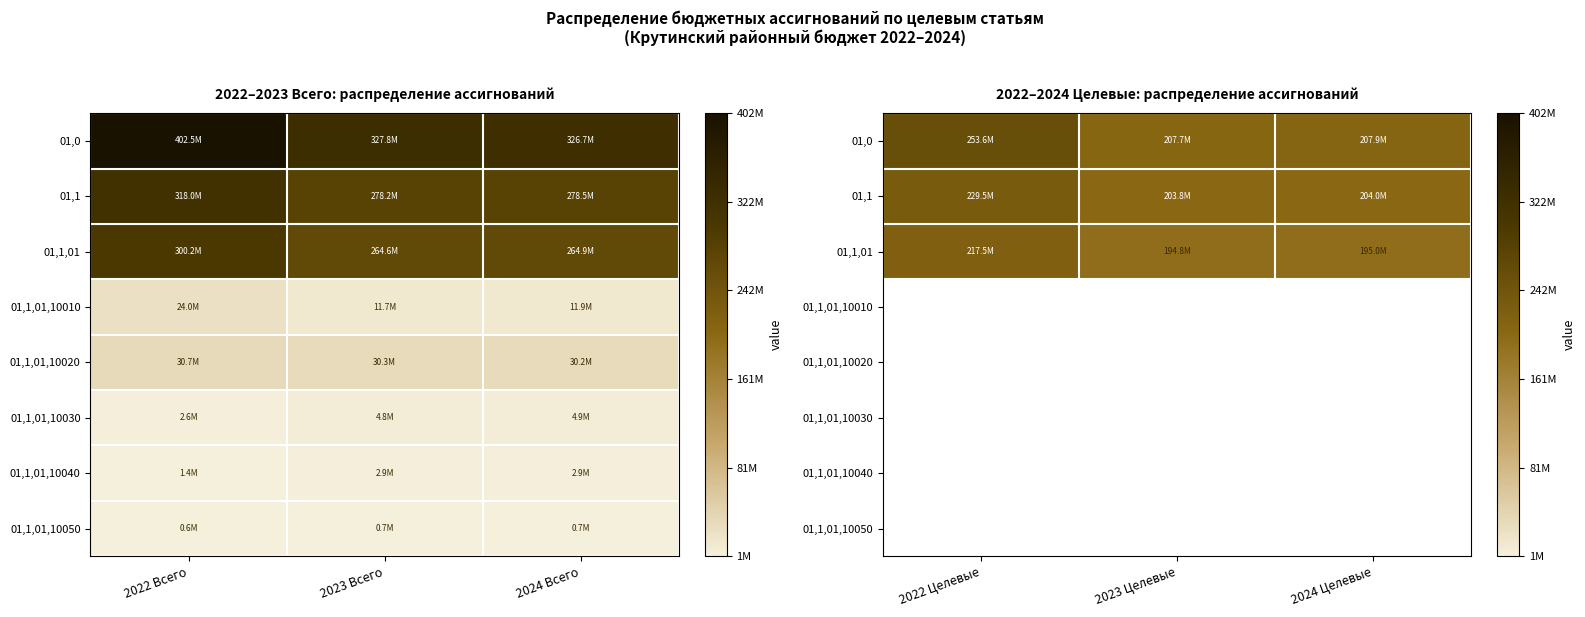

At how many categories does at least one series exceed 236207477?

1